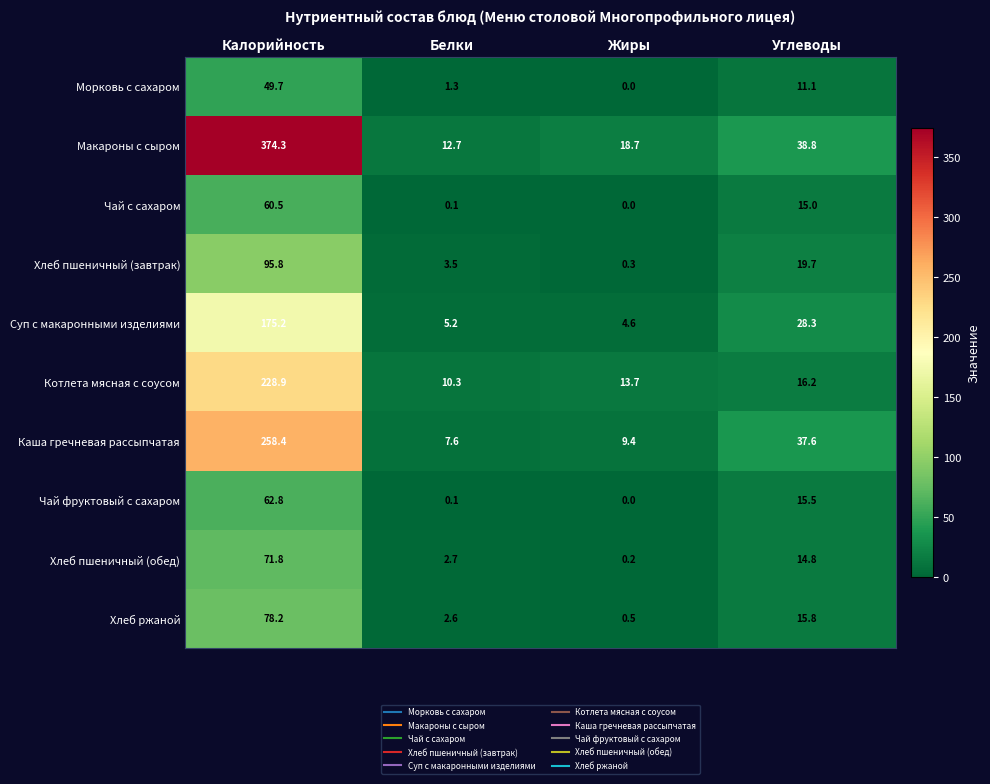

Which series has the widest spread of values?

Макароны с сыром